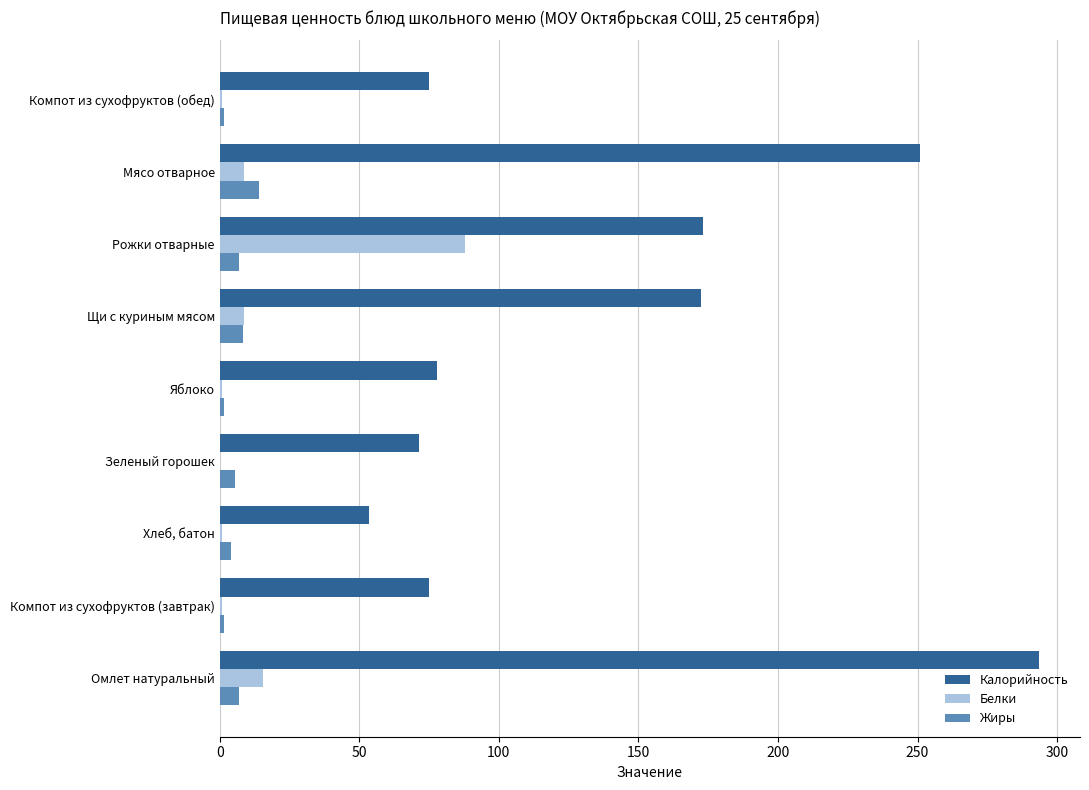

At which category does the chart reach its peak across all series?

Омлет натуральный